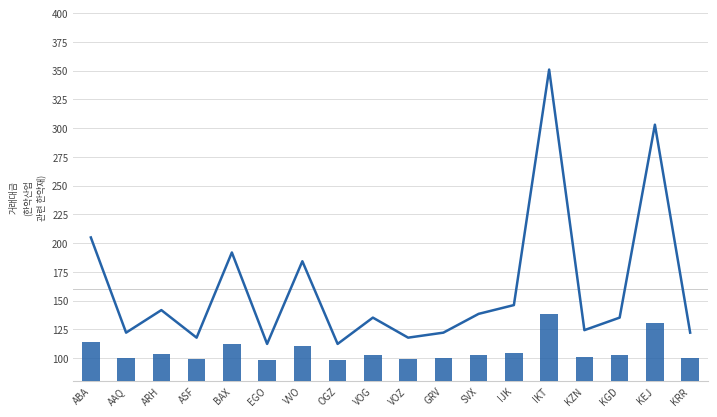

At which category does the chart reach its minimum across all series?

EGO